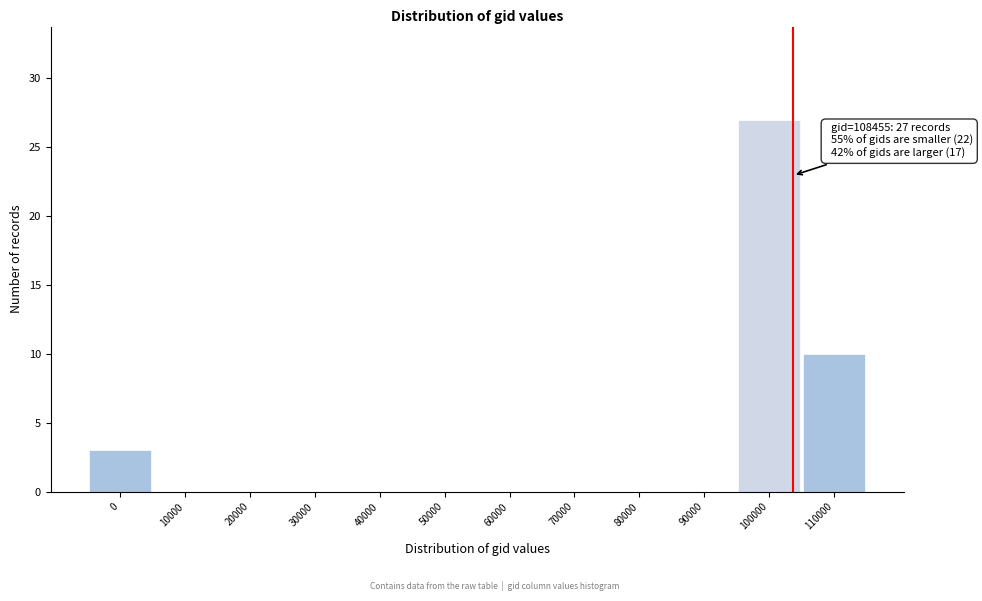

Reading right to left, list all the values displayed in this chart.

110000=10	100000=27	90000=0	80000=0	70000=0	60000=0	50000=0	40000=0	30000=0	20000=0	10000=0	0=3